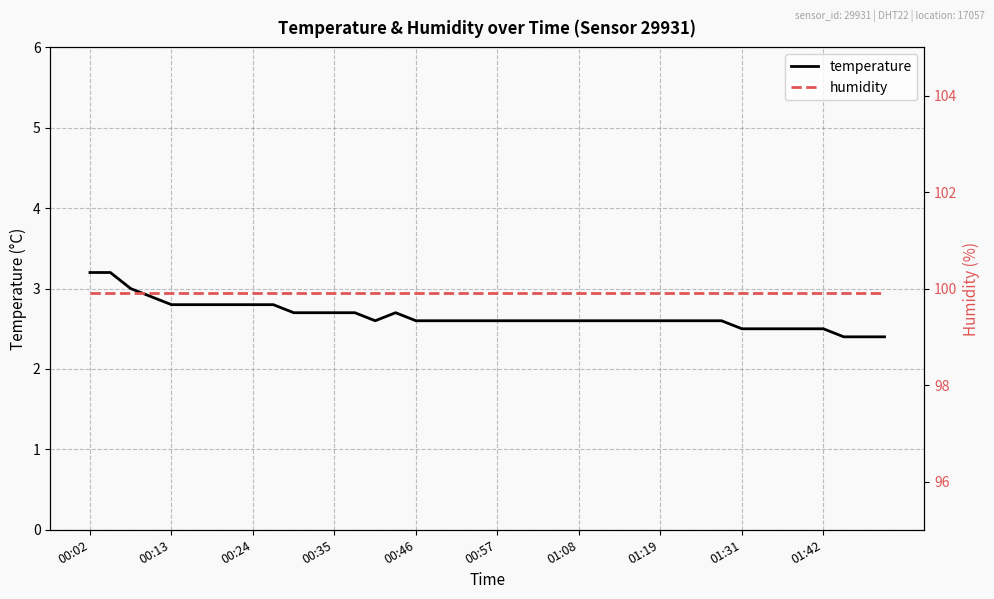

Between 33 and 34, which series saw the biggest shift?

temperature